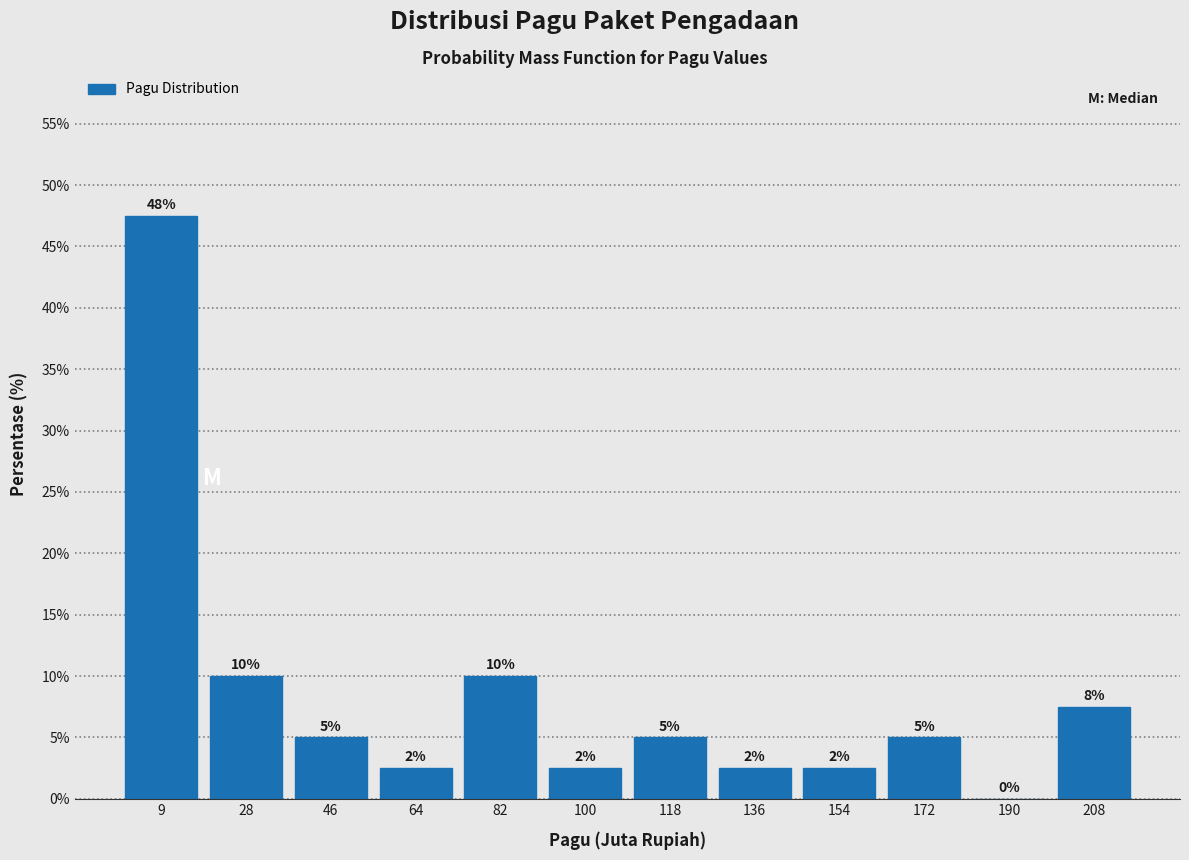

Over which range of the x-axis is the bar tallest?

0 to 18